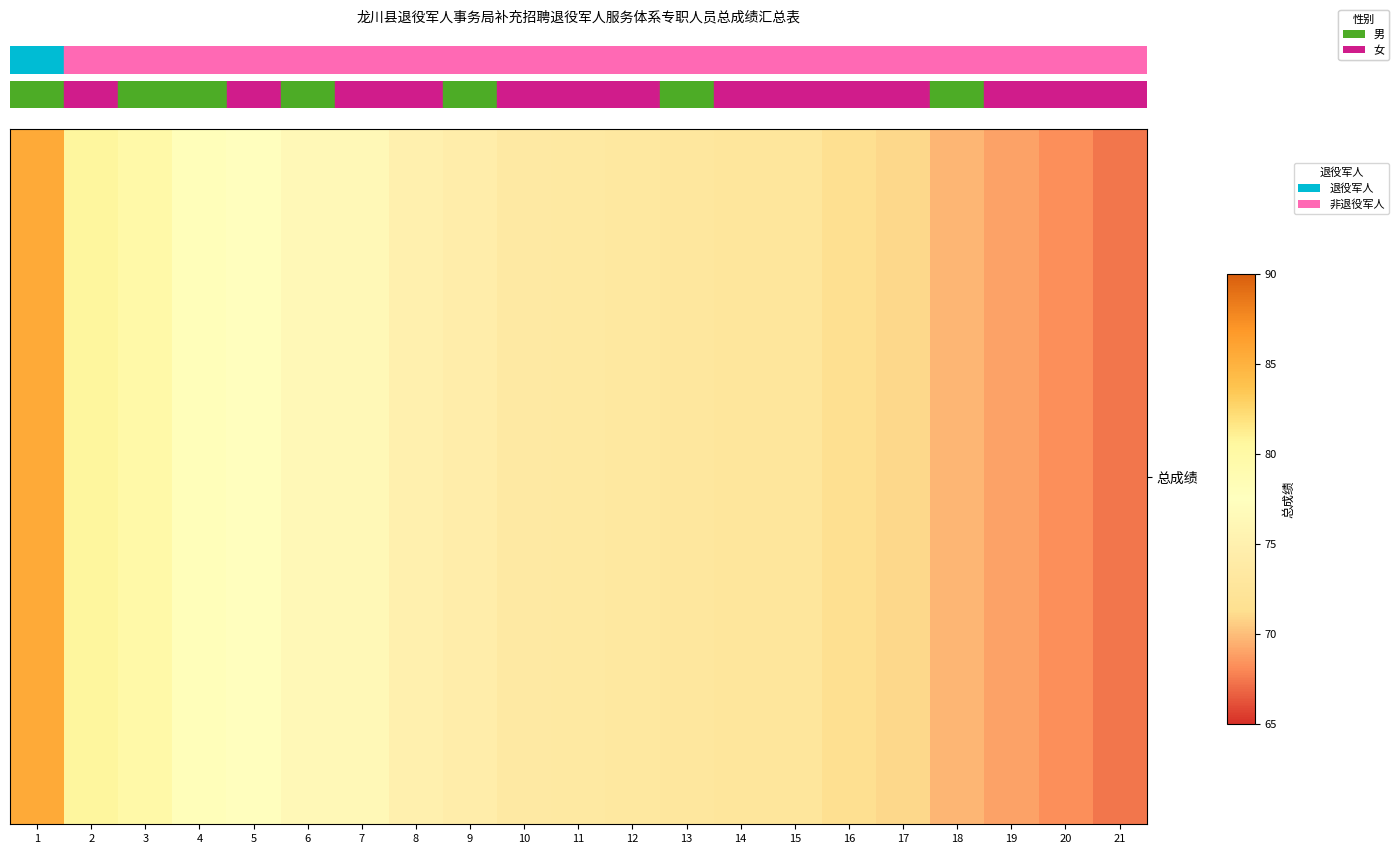

Reading right to left, what are all the values shown in this chart?

67.4	68.3	69.0	69.7	71.0	71.5	72.8	72.8	72.9	73.2	73.4	73.6	74.4	75.0	76.4	76.4	77.6	77.9	79.8	80.7	85.6